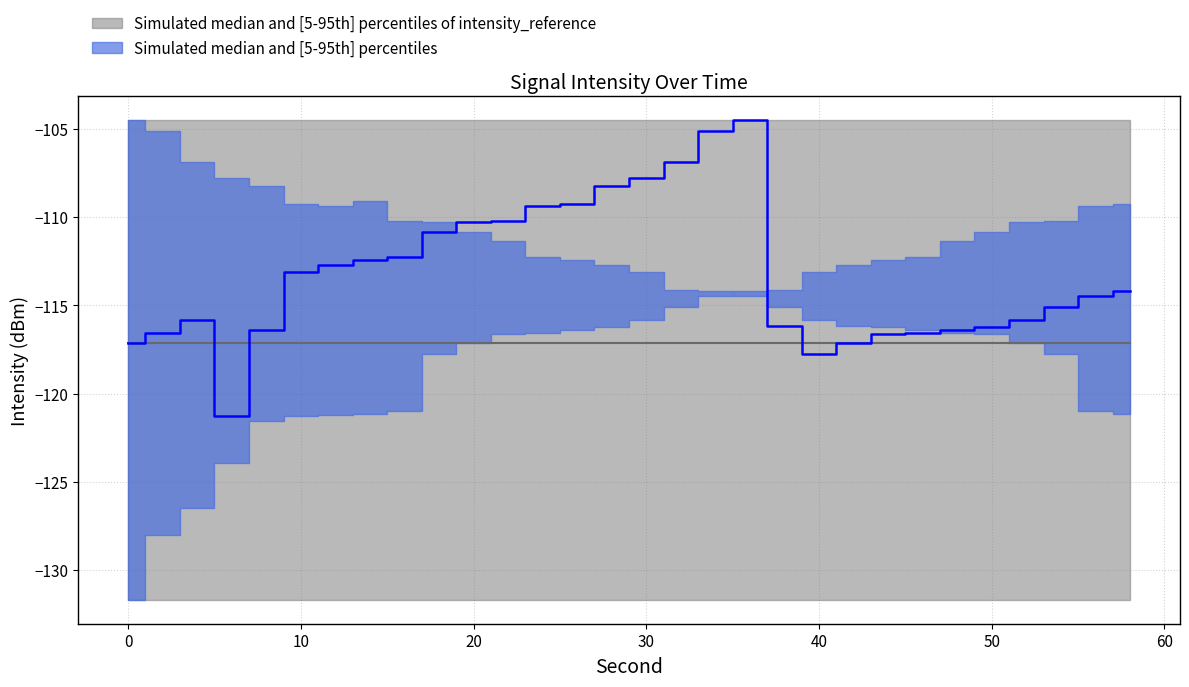

List the labels in order of intensity_median value, smallest first.

6, 40, 0, 42, 44, 2, 46, 8, 48, 50, 38, 4, 52, 54, 56, 58, 10, 12, 14, 16, 18, 20, 22, 24, 26, 28, 30, 32, 34, 36